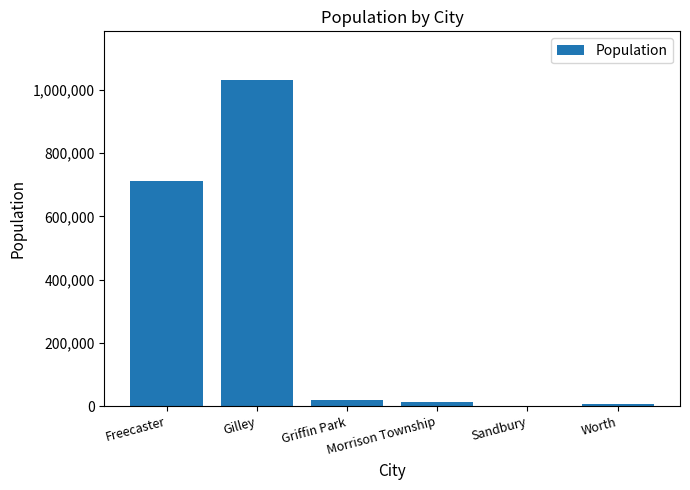

What is the greatest value displayed?

1030170